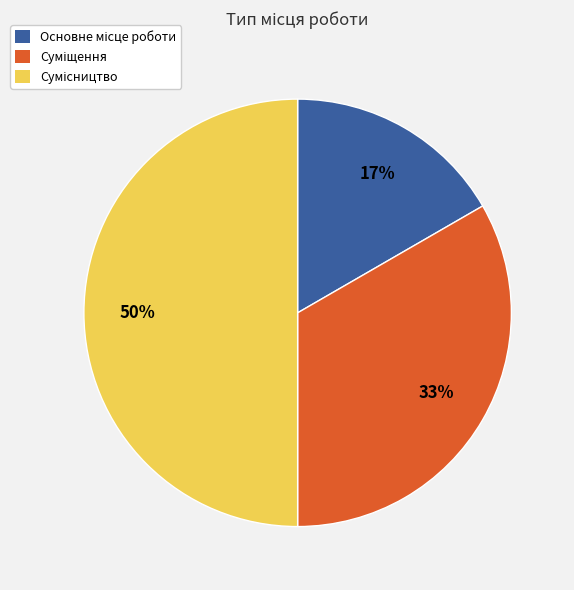

To the nearest percent, what is the average slice percentage?

33%